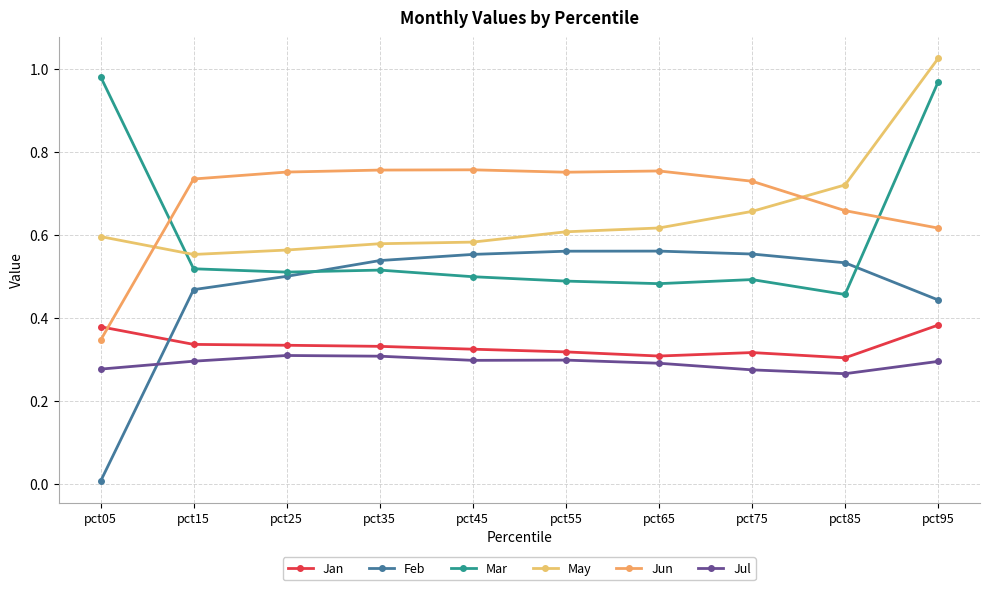

True or false: Feb and Jun cross at least once.

False